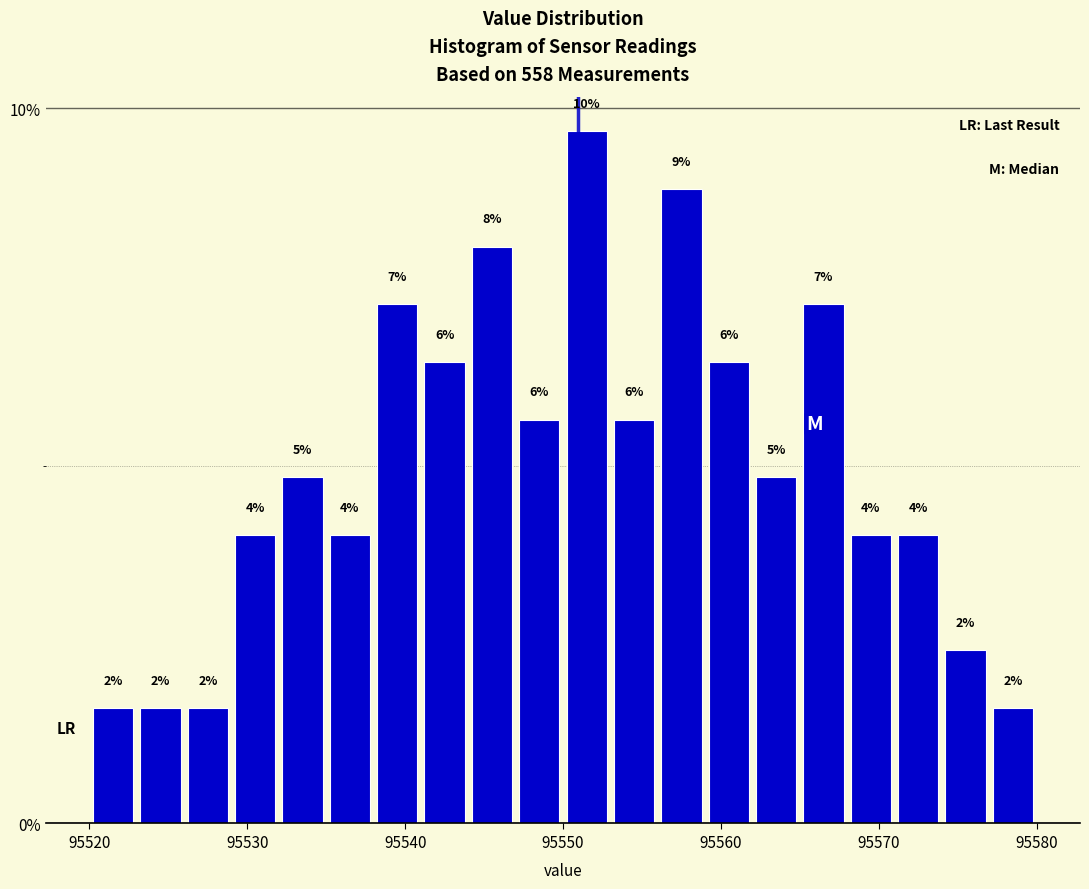

Read against the x-axis, roughly where is the centre of the tallest bar?

95552